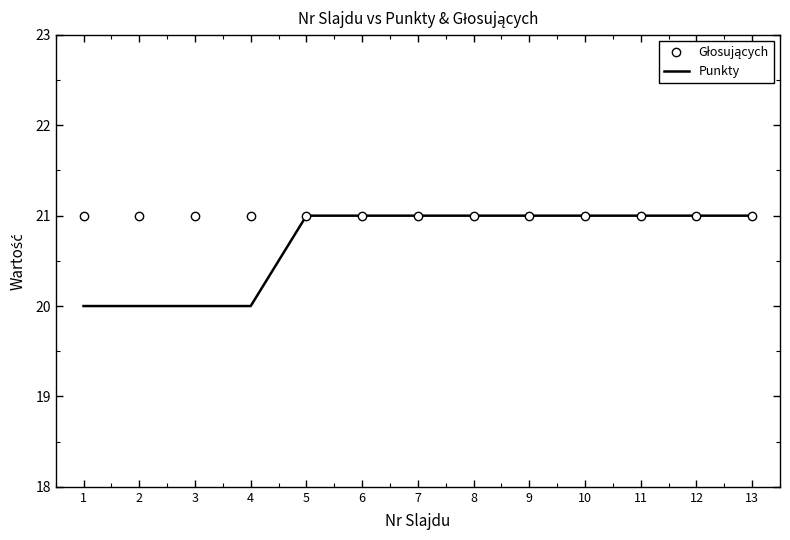

What value does the Punkty series have at 9?

21